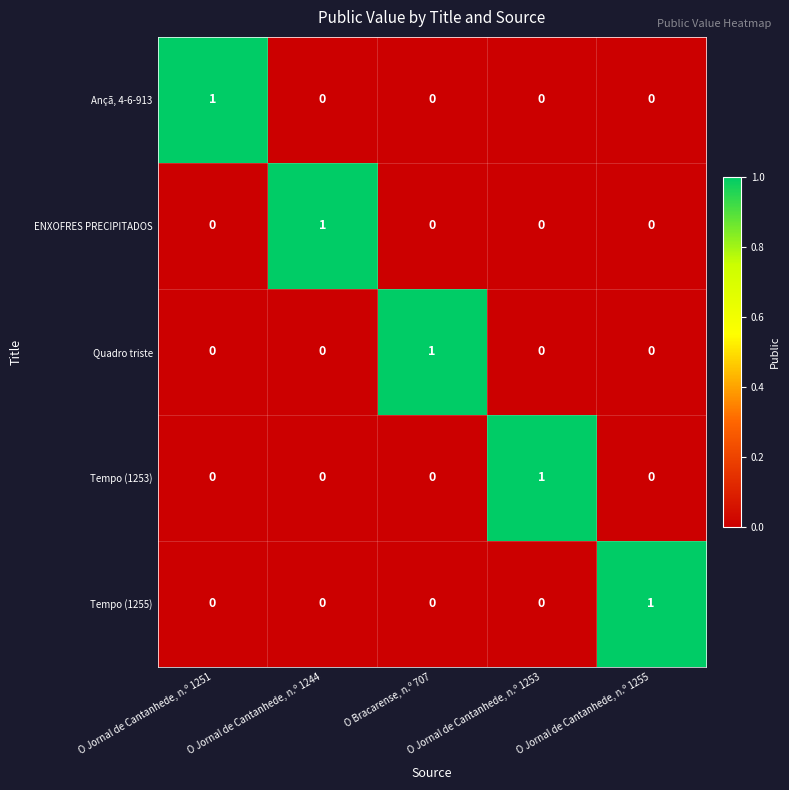

At how many categories does at least one series exceed 0?

5